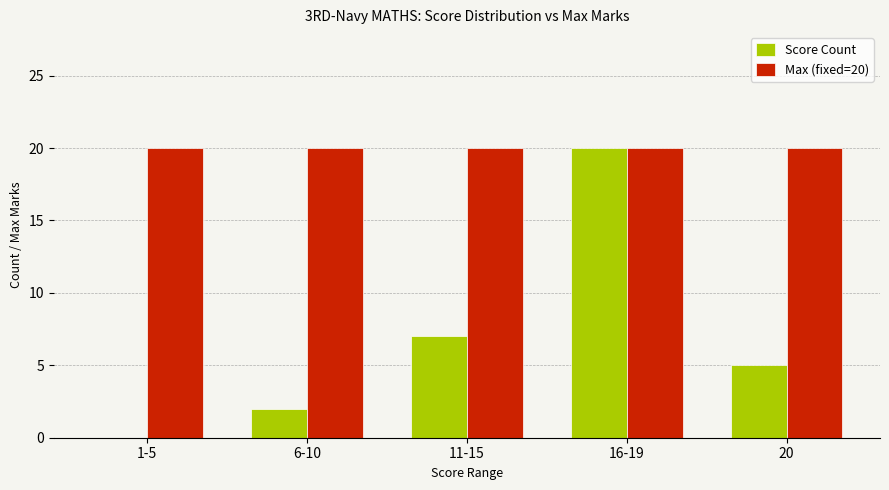

Which series has the largest total across all categories?

Max (fixed=20)